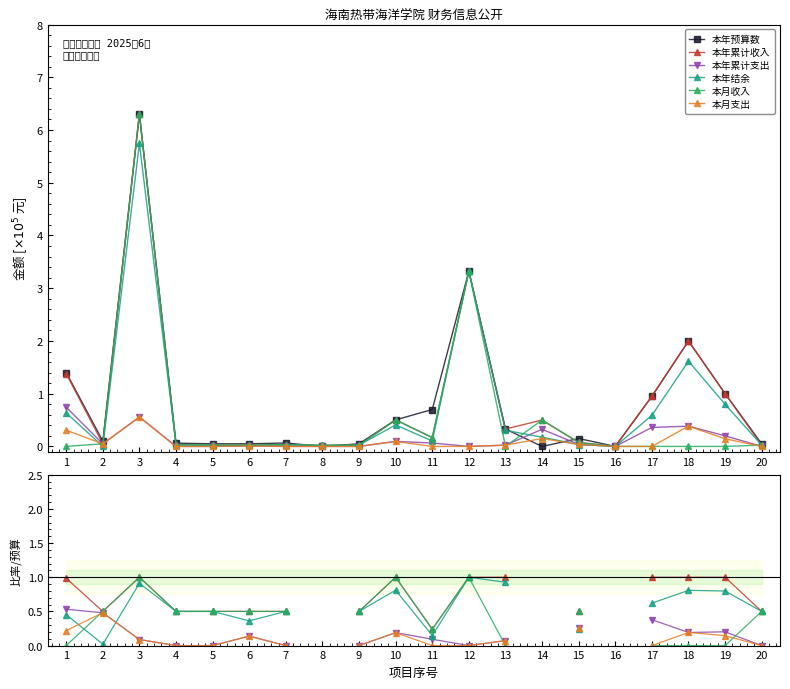

True or false: 本年累计收入 and 本年累计支出 intersect in this chart.

False